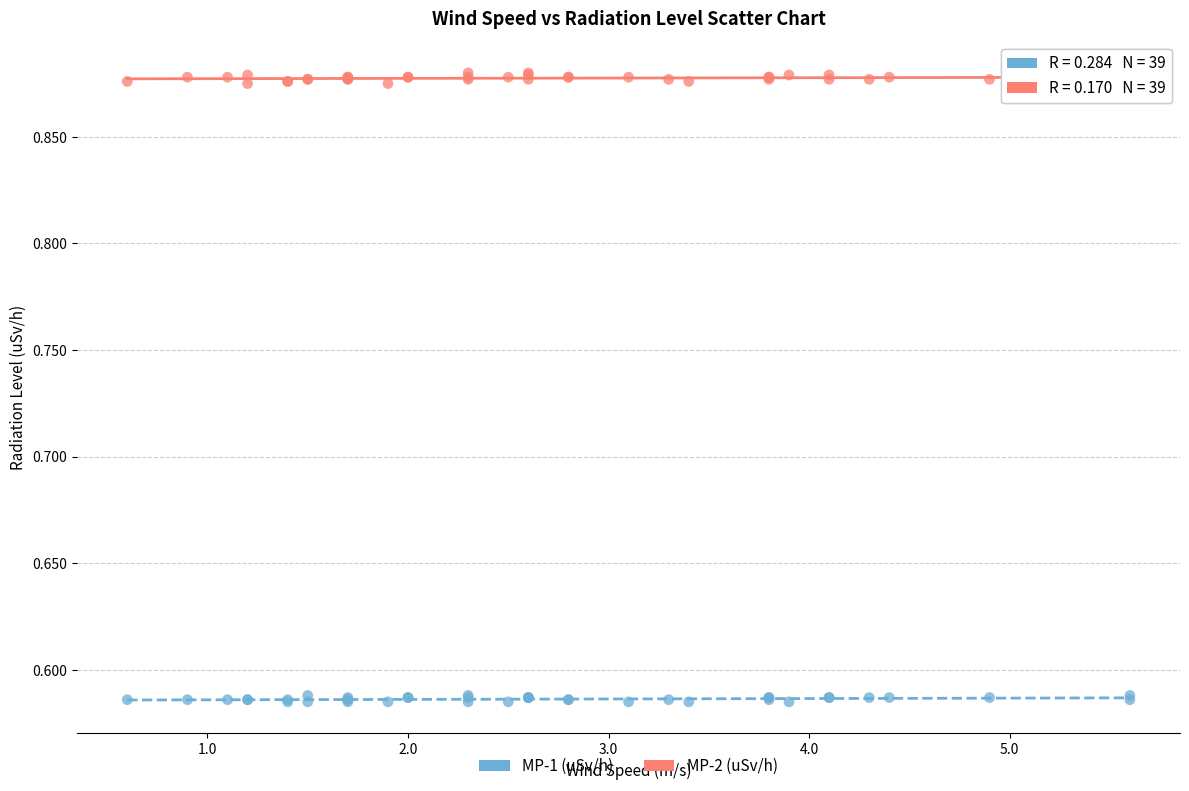

Which series reaches the maximum Y coordinate?

MP-2 (uSv/h)